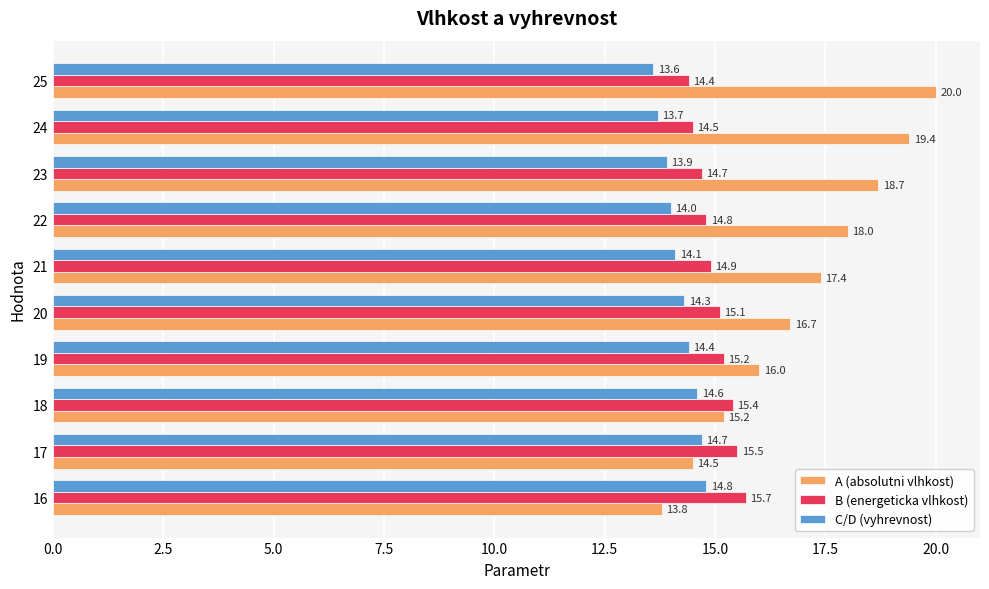

At how many categories does at least one series exceed 13?

10